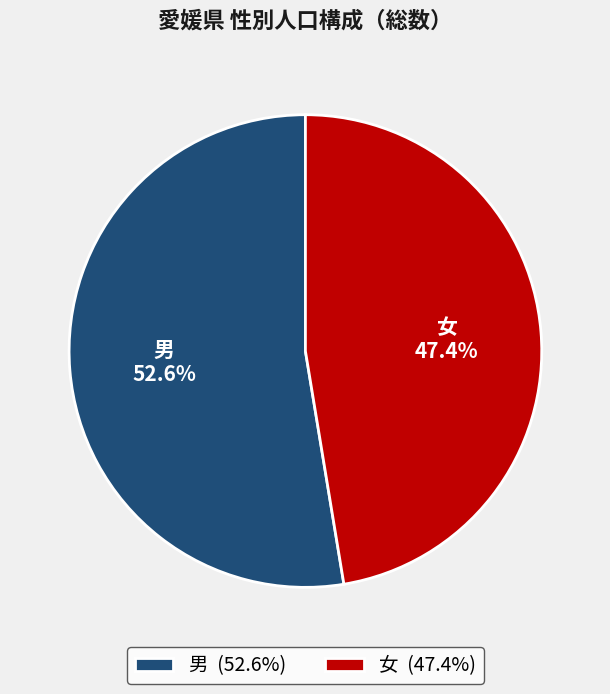

To the nearest percent, what is the average slice percentage?

50%